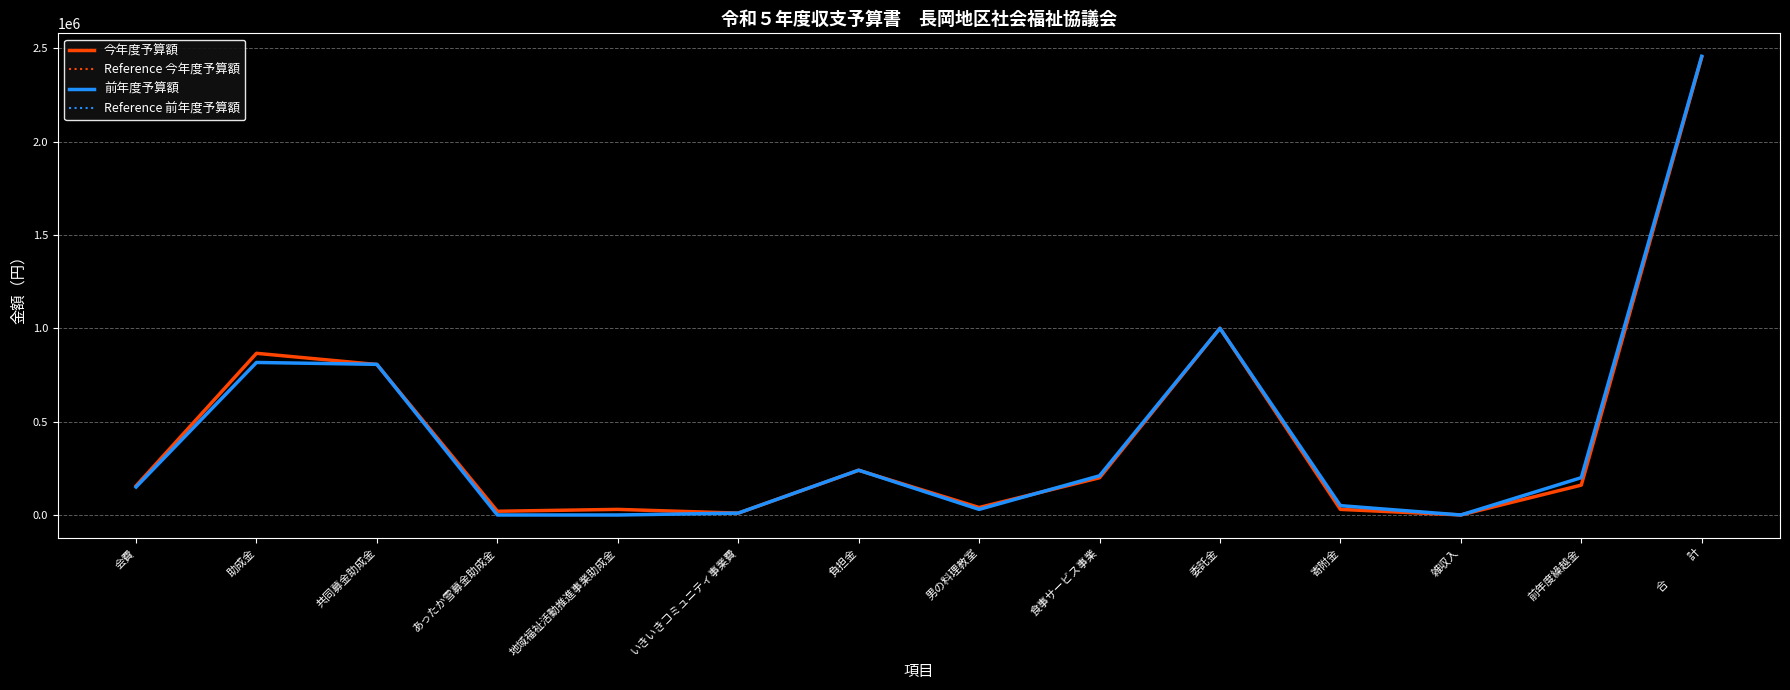

True or false: Reference 前年度予算額 has more than 1 points higher than both neighbors.

True